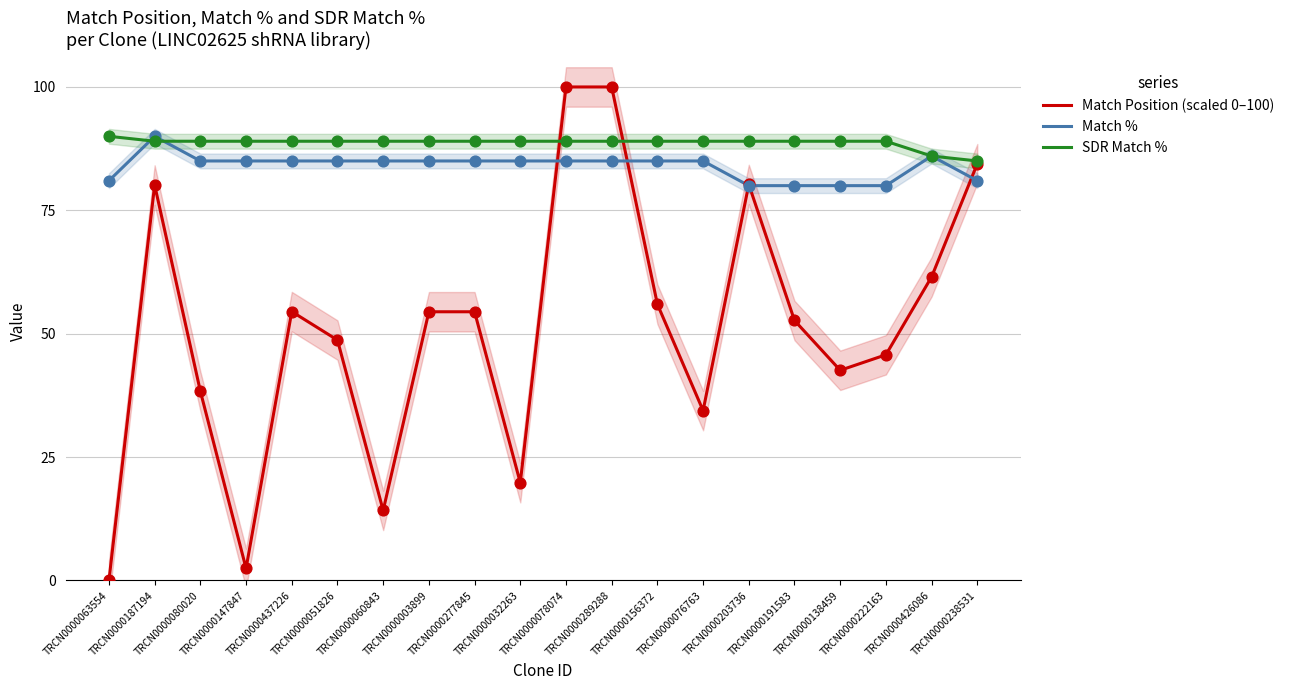

Which series has the largest Y range (max minus min)?

Match Position (scaled 0–100)